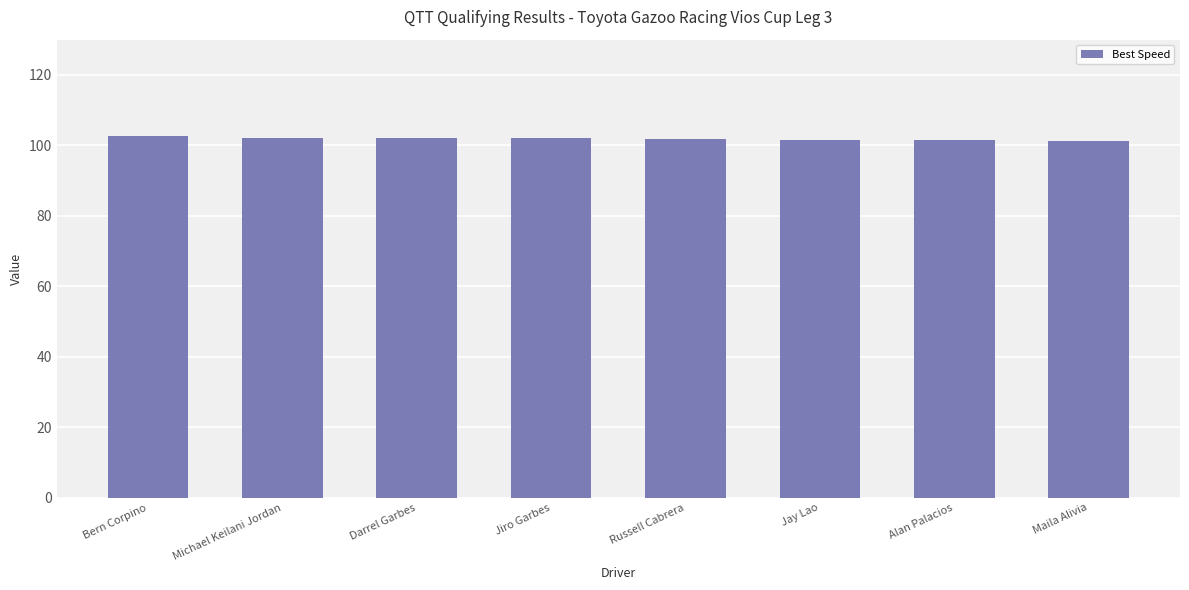

What is the ratio of the value at Alan Palacios to the value at Jay Lao?

1.0